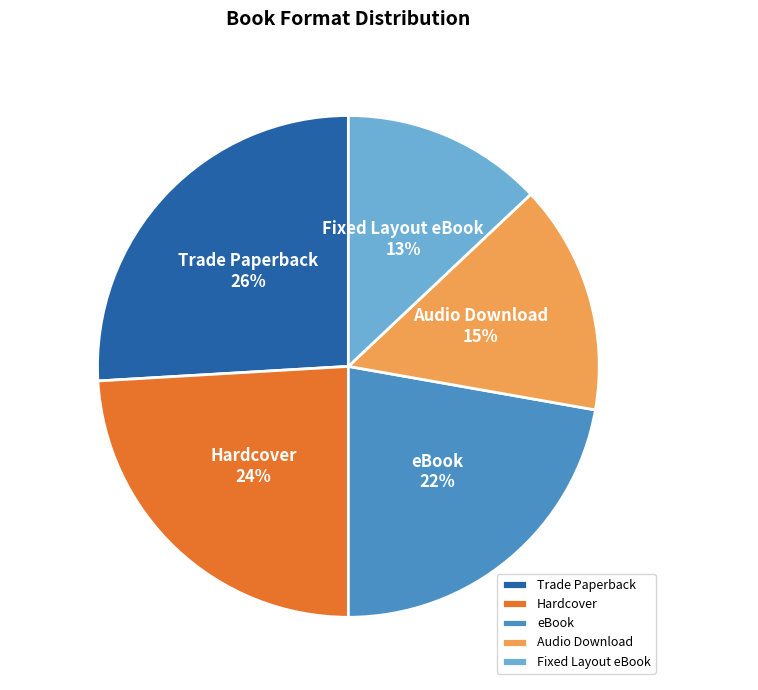

How many slices are in this pie chart?

5